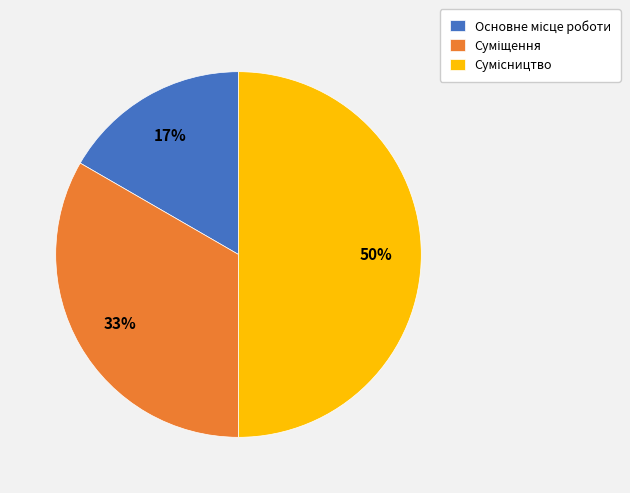

Count the number of slices in the pie.

3